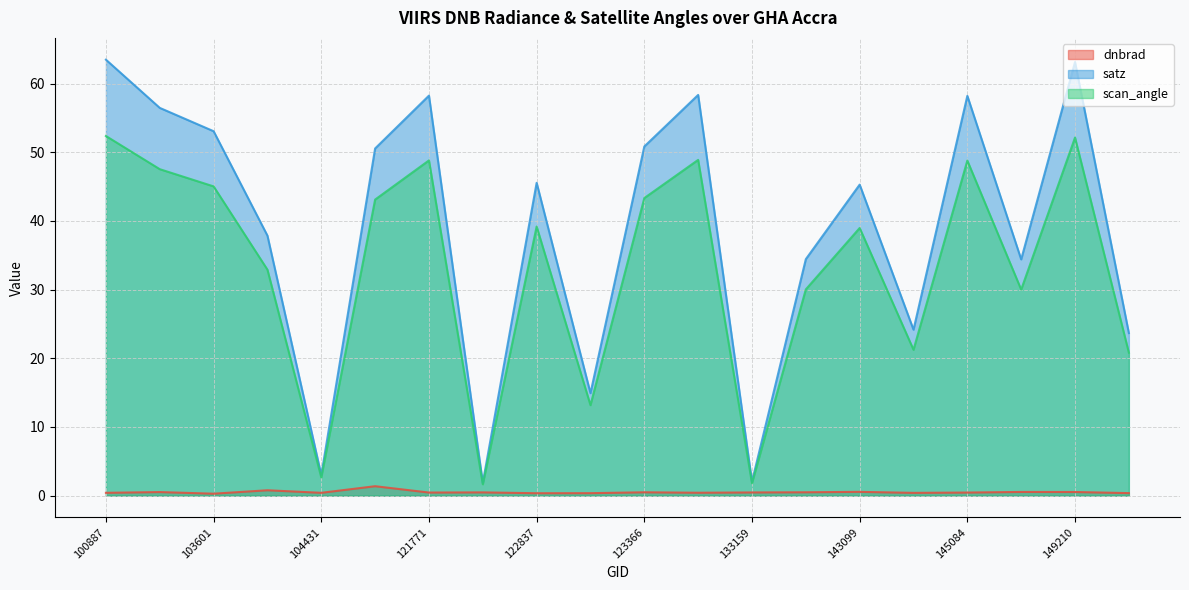

Rank the series by their maximum value, from lowest to highest.

dnbrad, scan_angle, satz